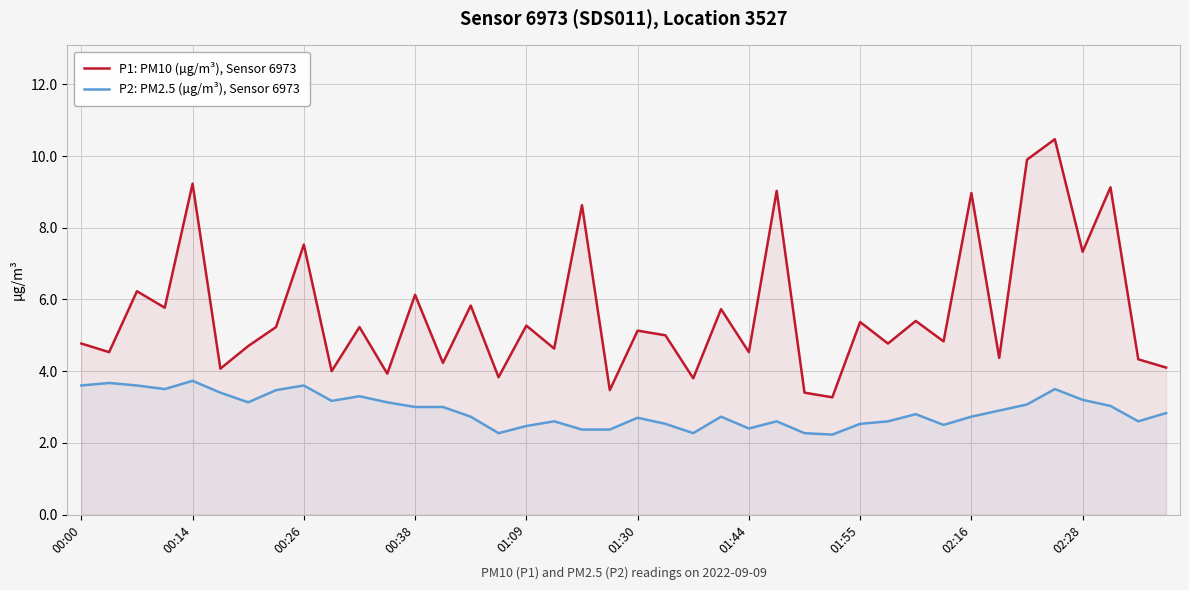

Does the chart display data point markers on the line(s)?

No